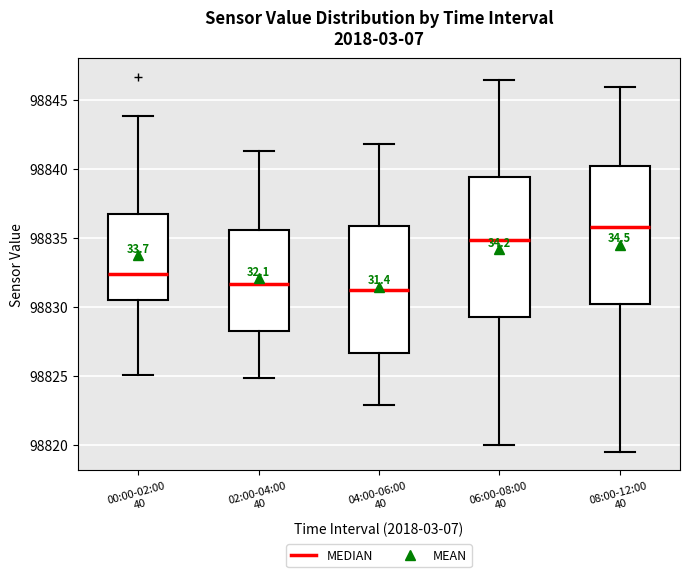

Reading left to right, transcribe this box plot: for each box, give where its median line is, the range the box spans, and where its two whiskers end, as read against the y-axis. The values are not printed on the chart, so give them approximately, as read against the axis.

00:00-02:00 40: median 98832.5, box 98830.5 to 98836.5, whiskers 98825.0 to 98844.0
02:00-04:00 40: median 98831.5, box 98828.5 to 98835.5, whiskers 98825.0 to 98841.5
04:00-06:00 40: median 98831.0, box 98826.5 to 98836.0, whiskers 98823.0 to 98842.0
06:00-08:00 40: median 98835.0, box 98829.0 to 98839.5, whiskers 98820.0 to 98846.5
08:00-12:00 40: median 98836.0, box 98830.0 to 98840.0, whiskers 98819.5 to 98846.0